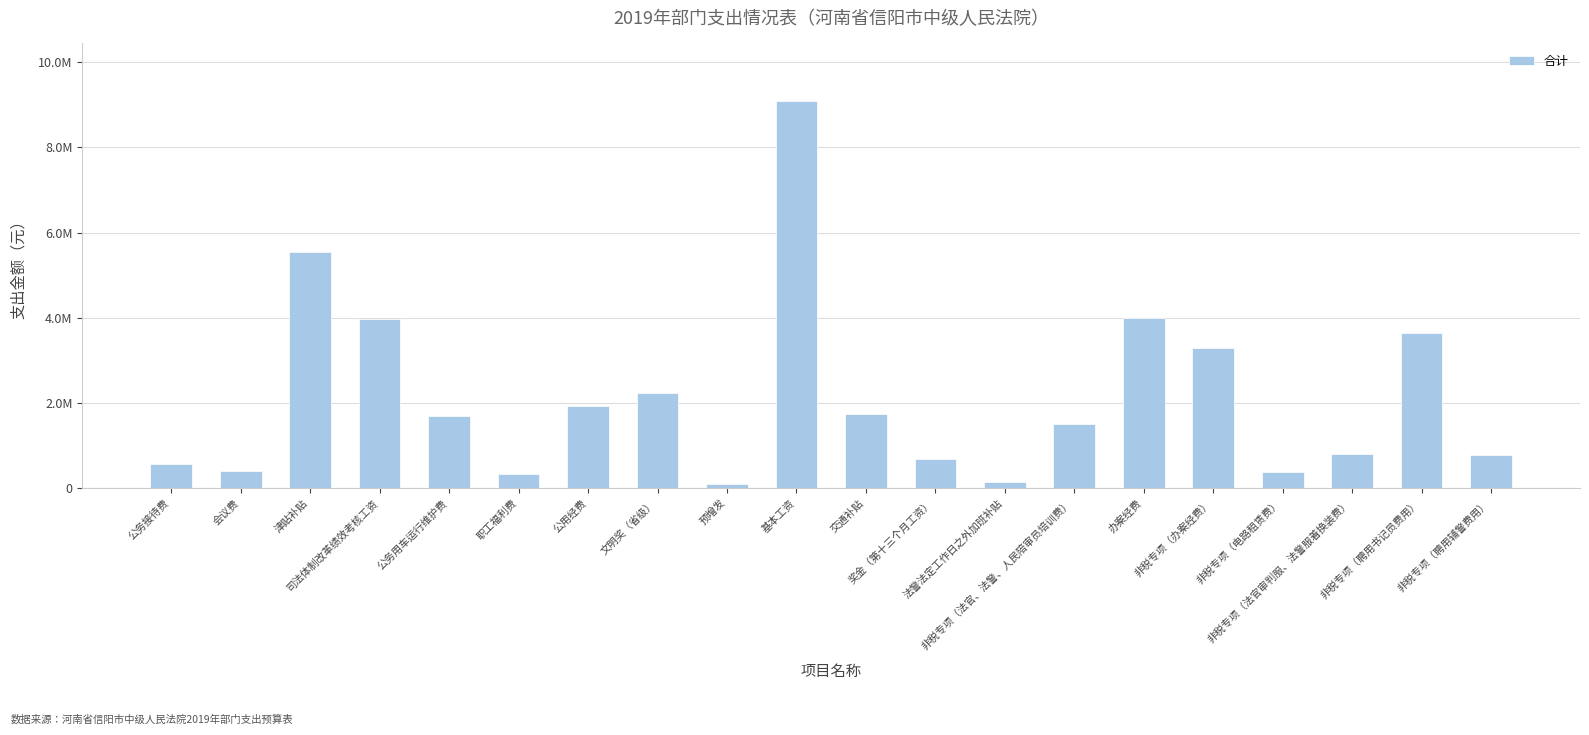

What is the difference between the maximum and minimum values?

8976984